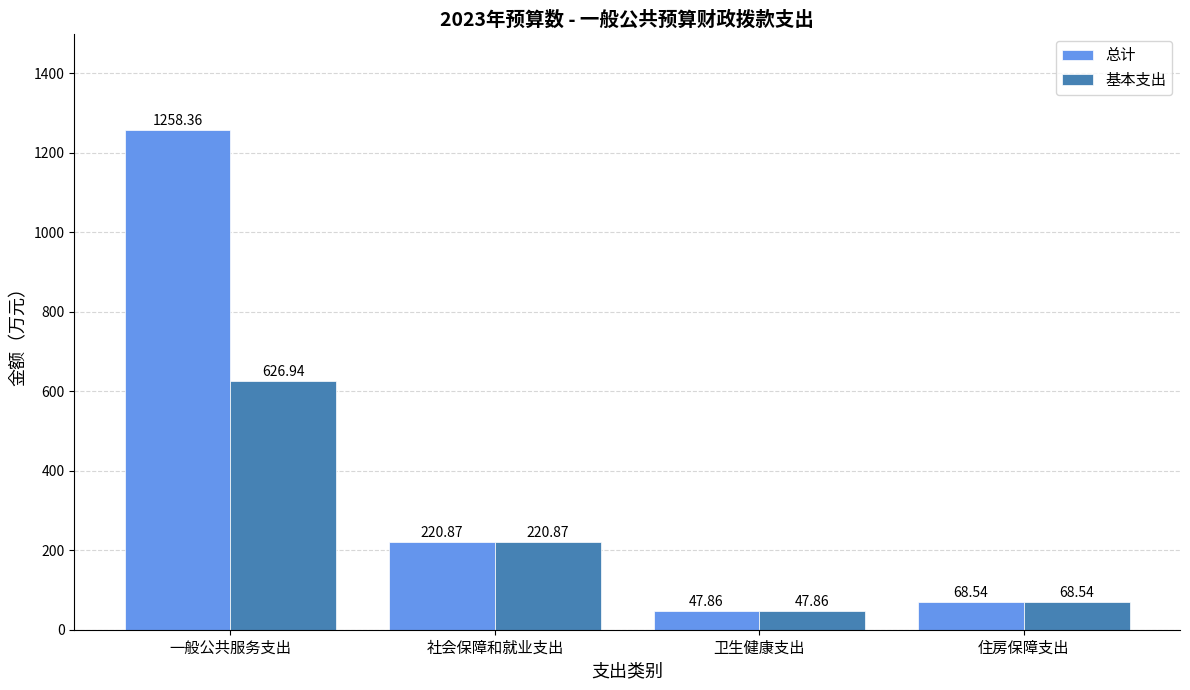

Where does the 基本支出 series first go above 220?

一般公共服务支出